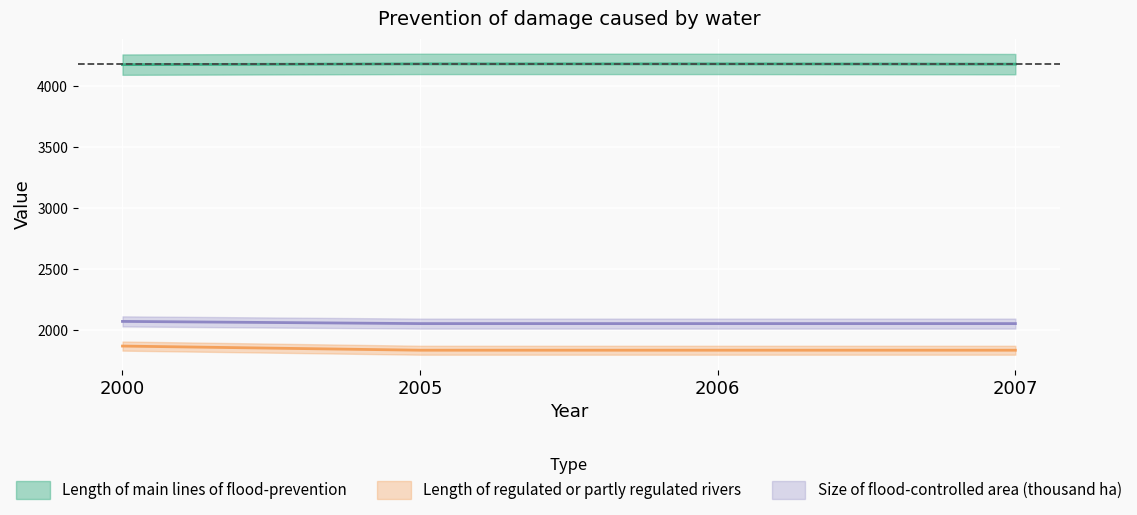

How many data points does each series have?

4